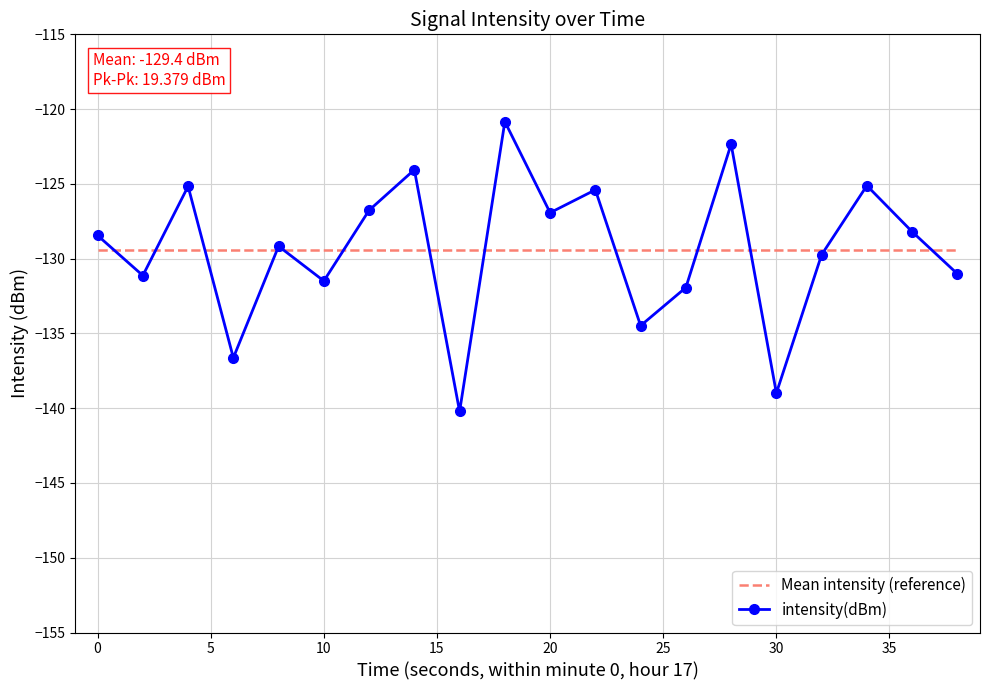

What is the lowest value of the intensity(dBm) series?

-140.2